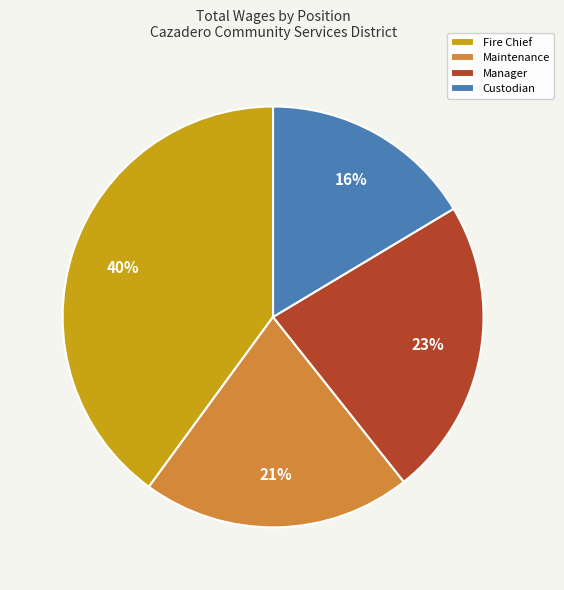

Is it true that Fire Chief is 31% of the pie?

False